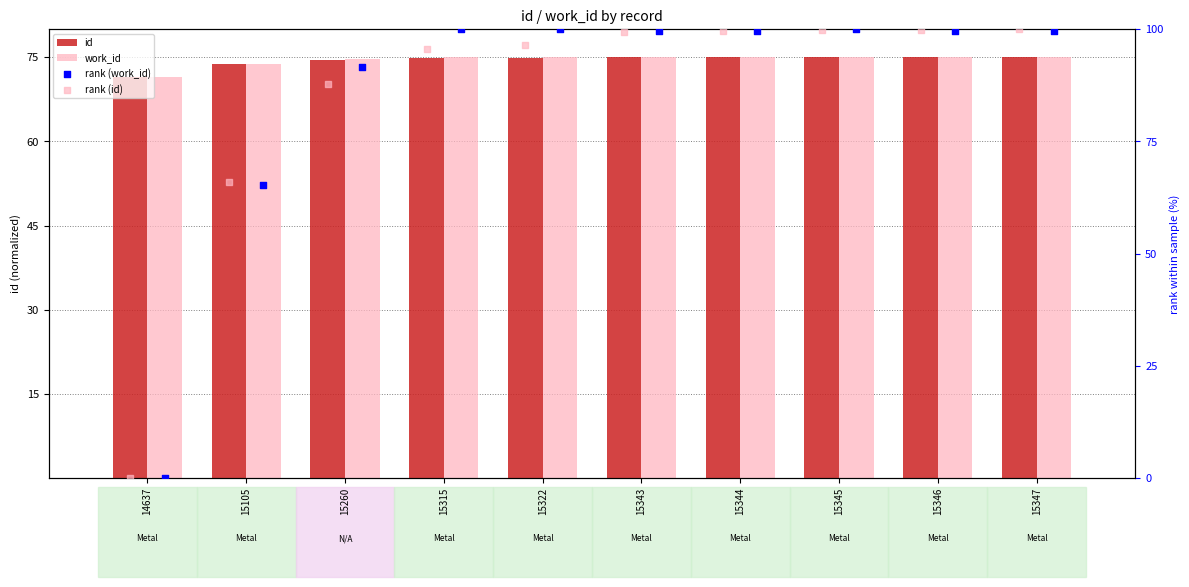

What is the total value across all series at 15344?

349.2